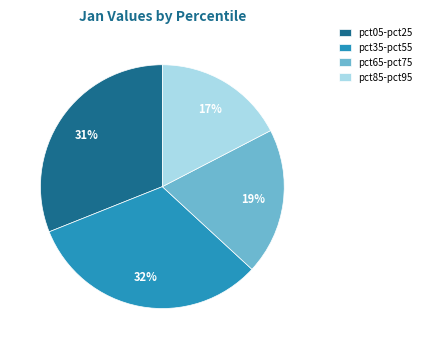

Rank the categories by value from lowest to highest.

pct85-pct95, pct65-pct75, pct05-pct25, pct35-pct55